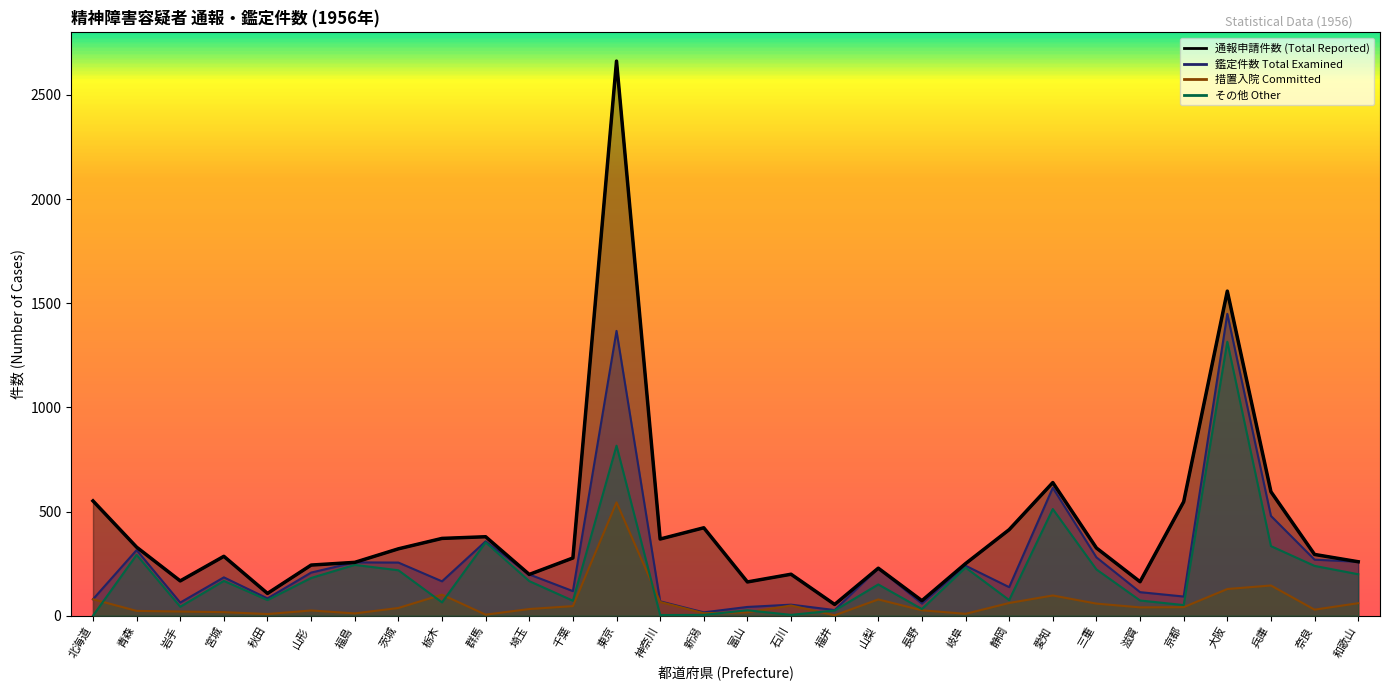

What is the sum of all 通報申請件数 (Total Reported) values?

12694